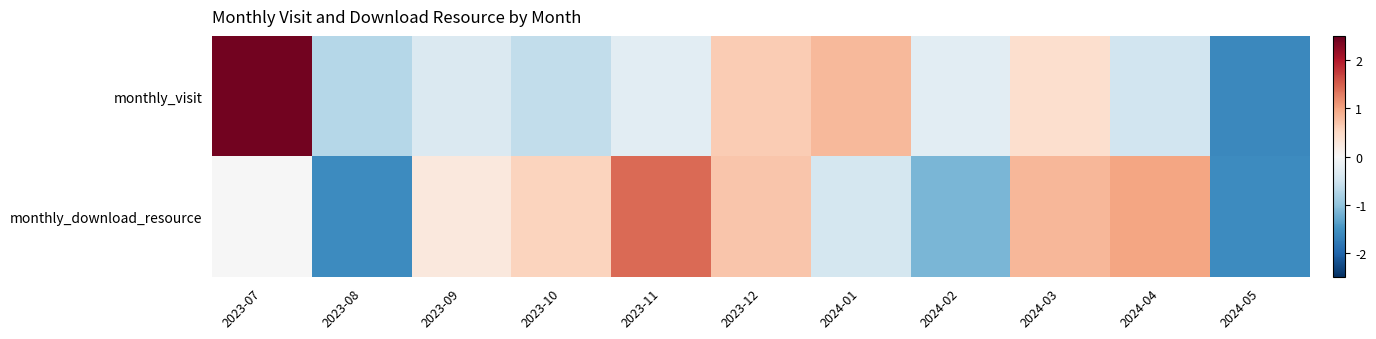

Rank the series by their average value, from lowest to highest.

monthly_visit, monthly_download_resource